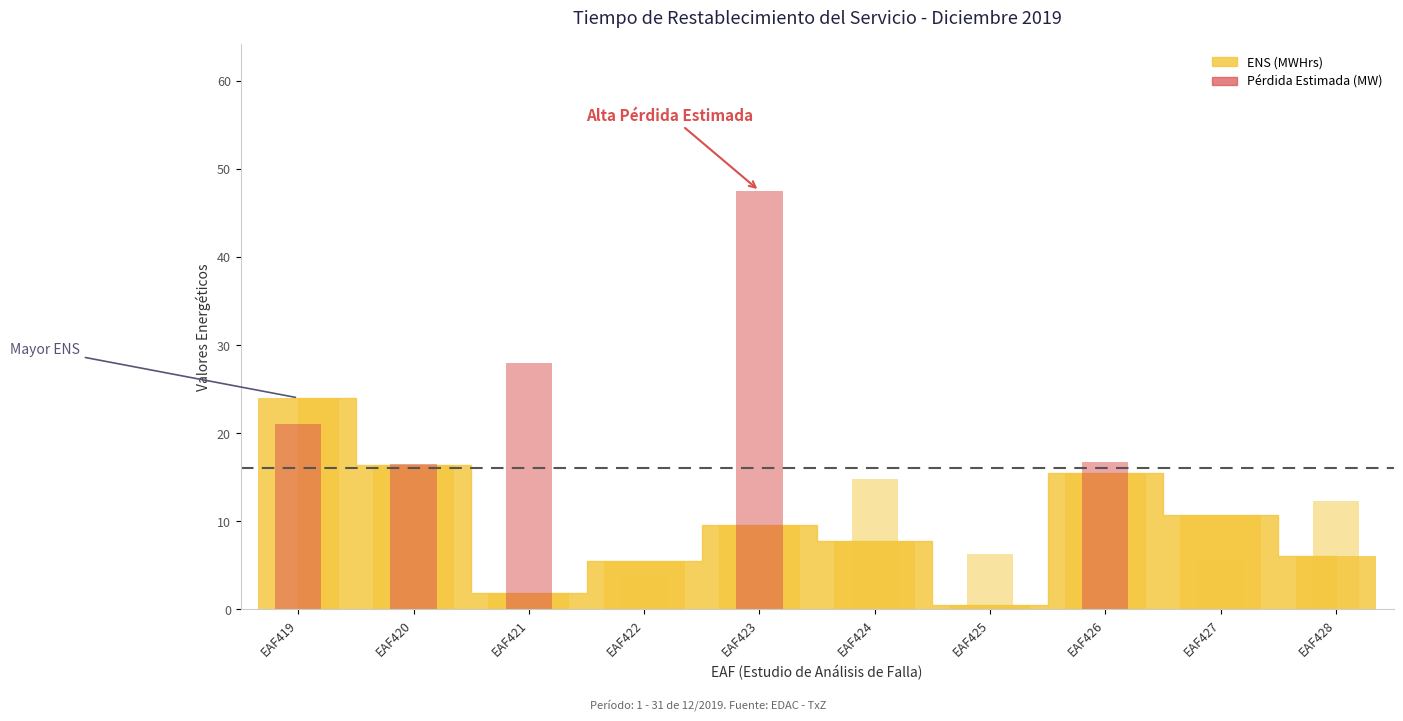

What is the minimum value shown in the chart?

0.5